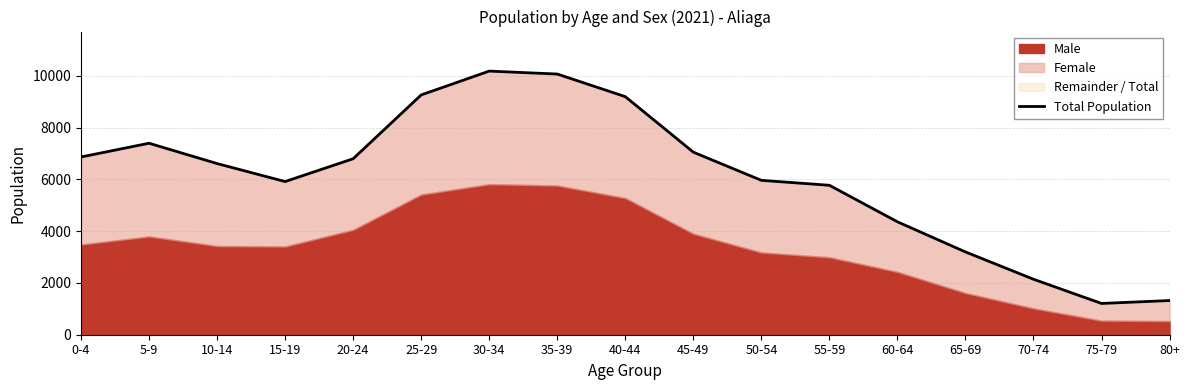

Between 50-54 and 70-74, which is larger?

50-54